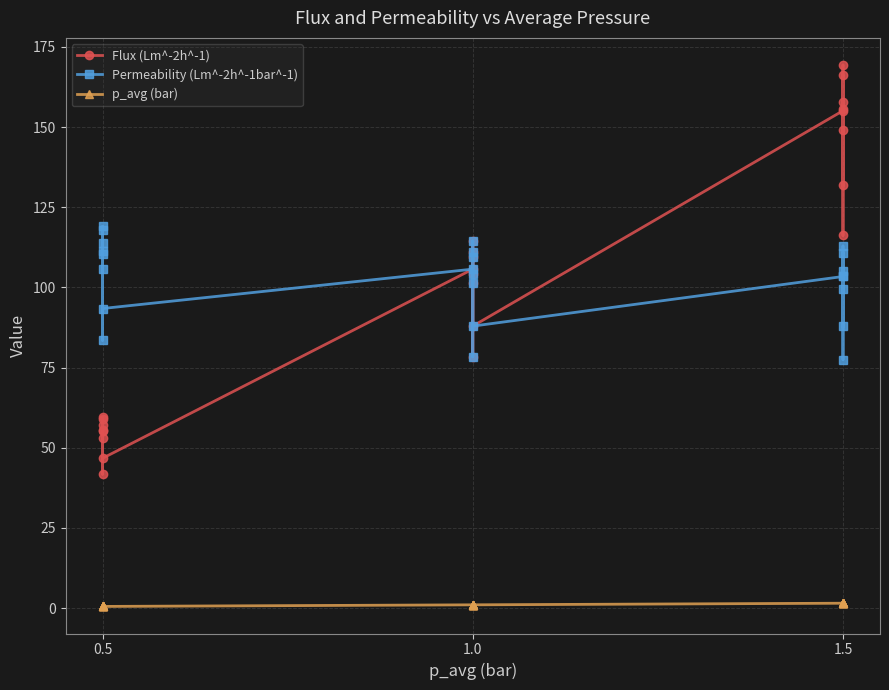

What is the difference between the maximum and second lowest values in the Permeability (Lm^-2h^-1bar^-1) series?

40.7